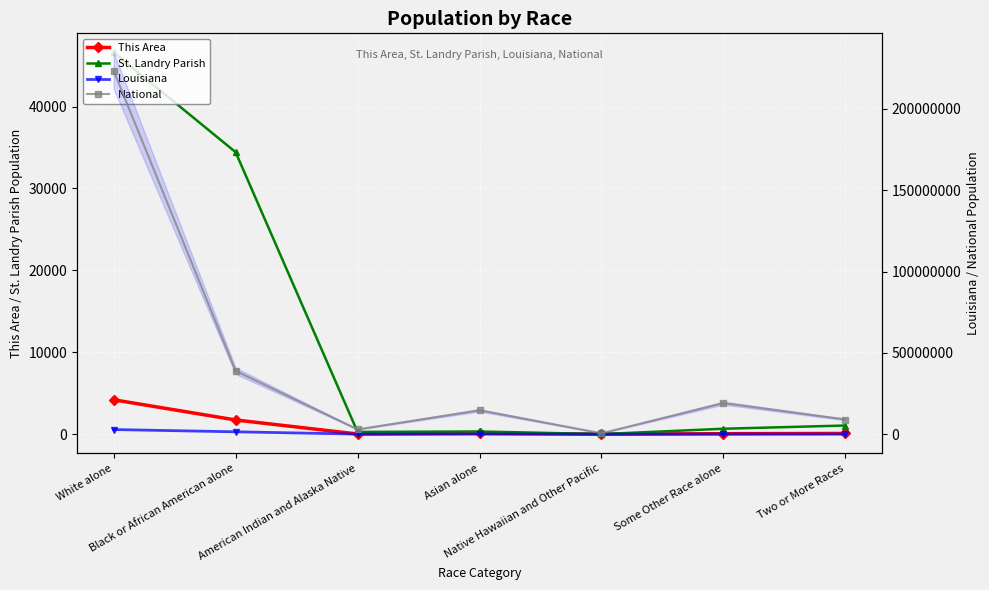

What are all the series names shown in the legend?

This Area, St. Landry Parish, Louisiana, National